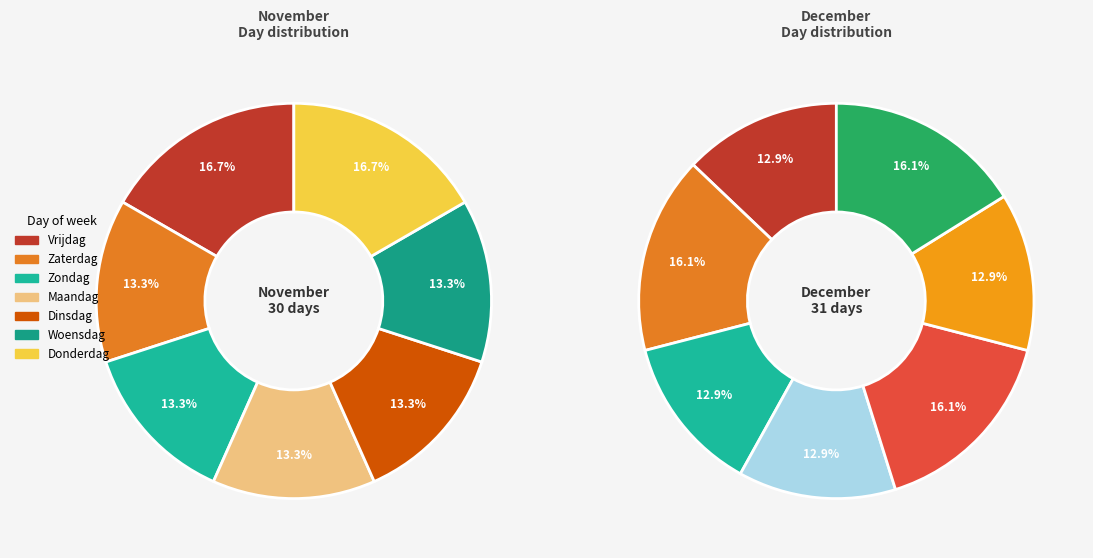

Rank the series by their maximum value, from highest to lowest.

November, December